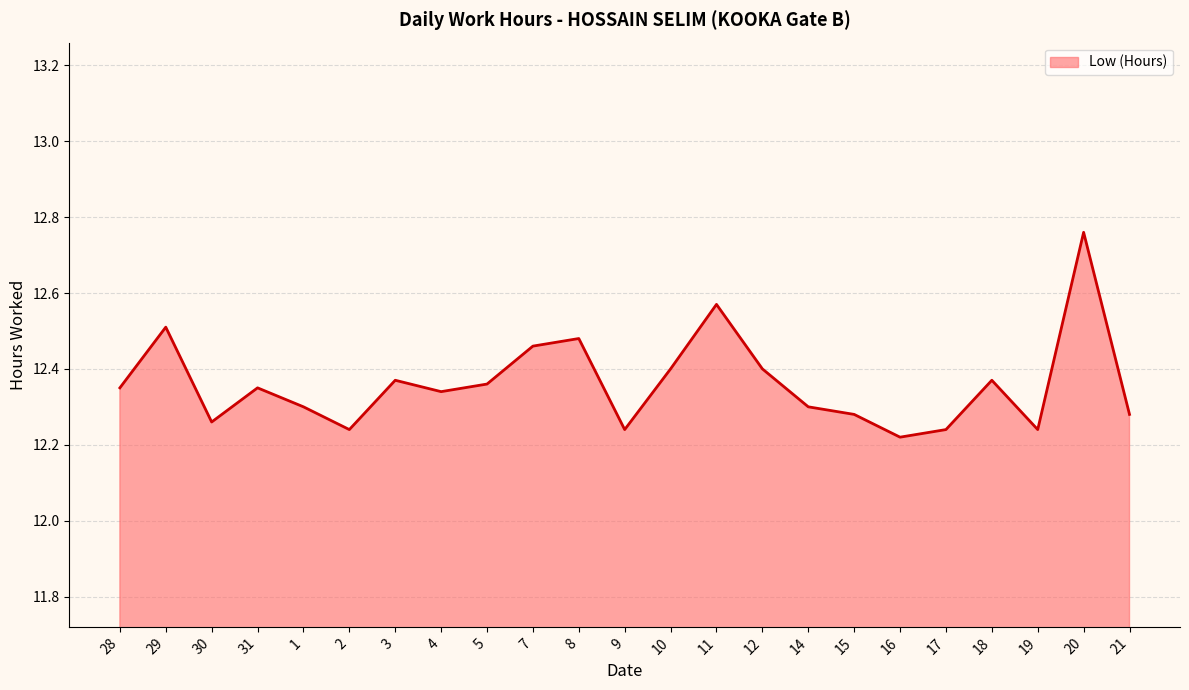

How many interior local valleys (lower than both neighbors) does the data have?

6